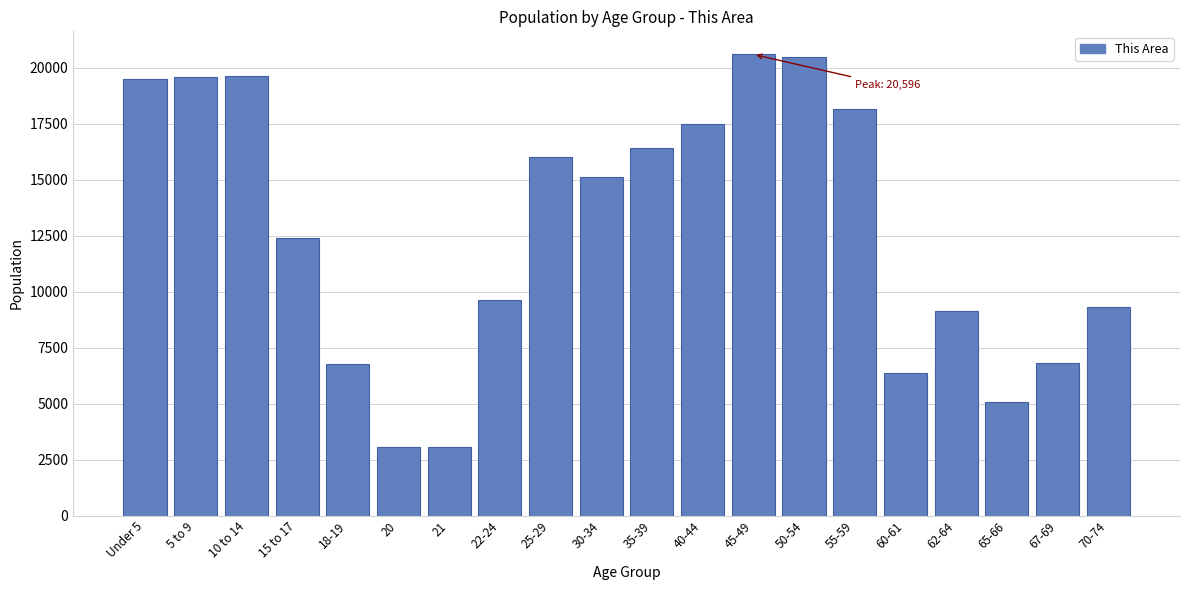

What is the change in value from 18-19 to 70-74?

+2556